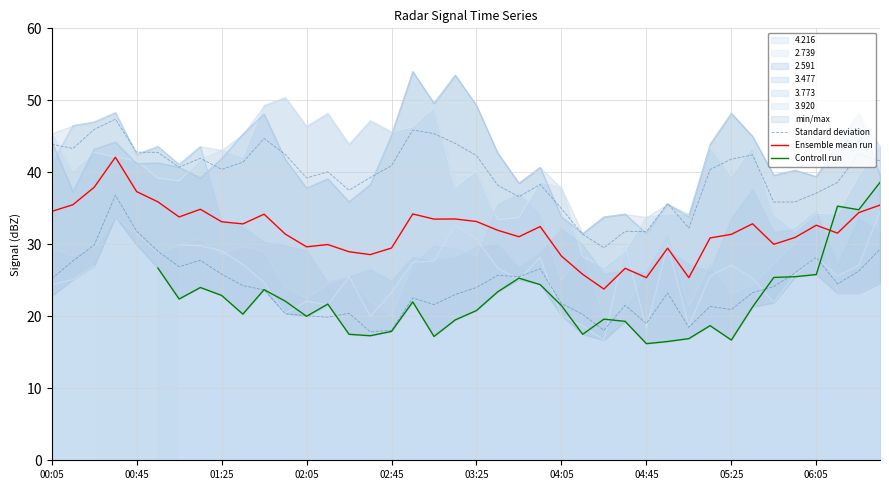

At 35, list the series in order from smallest to largest.

Controll run, Ensemble mean run, Standard deviation